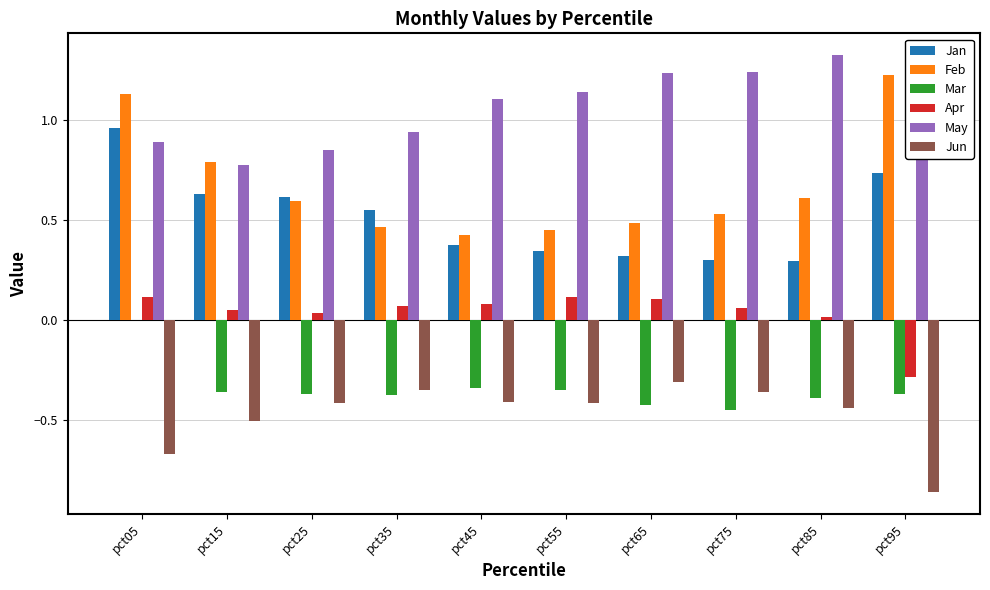

Which has a higher value, pct35 or pct75?

pct35